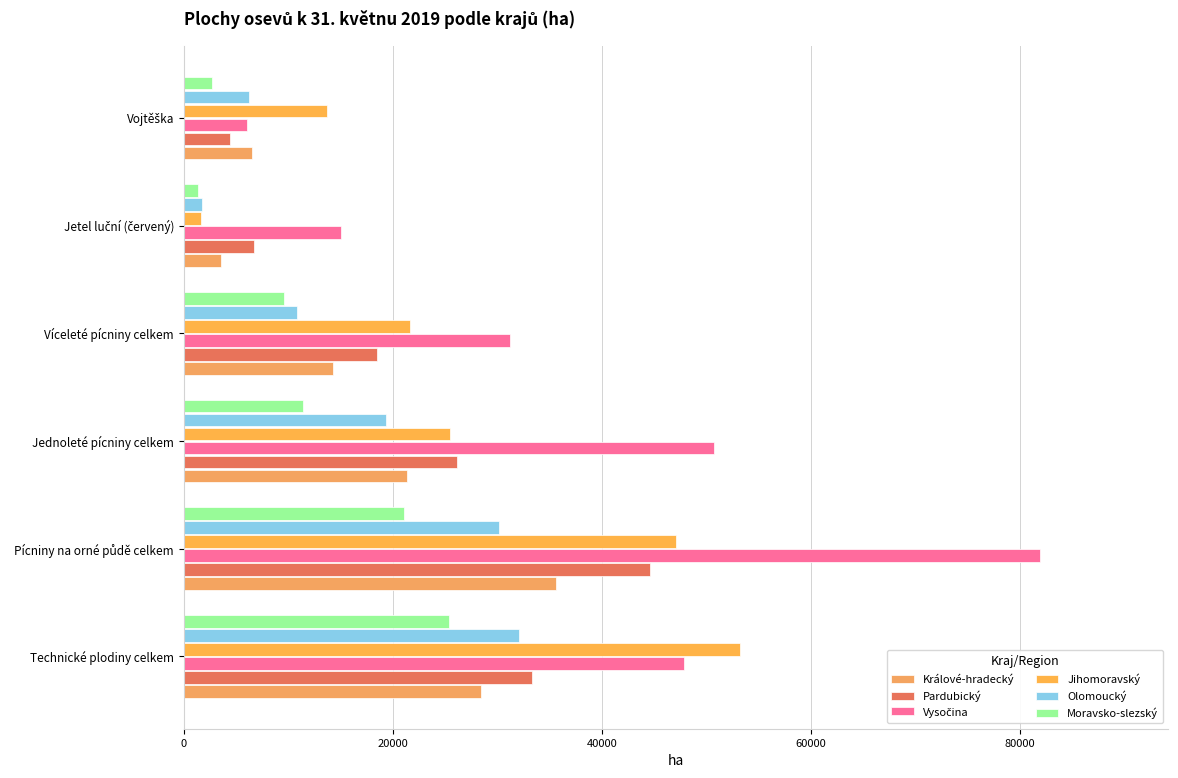

How many categories are shown in the chart?

6